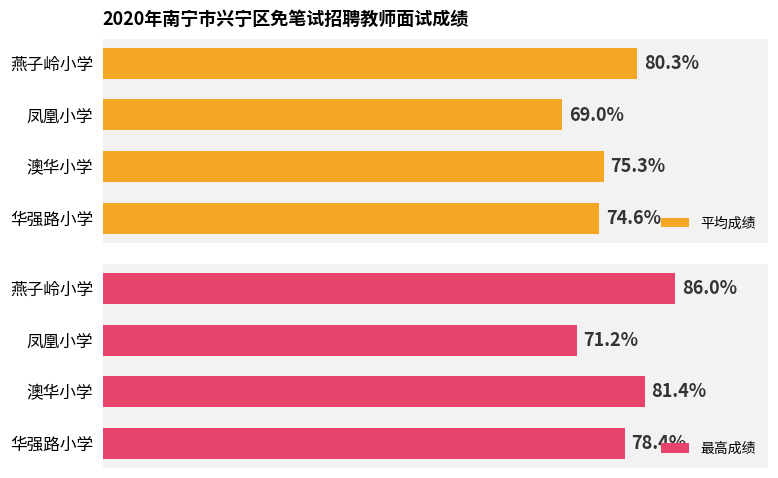

Which series has the largest total across all categories?

最高成绩